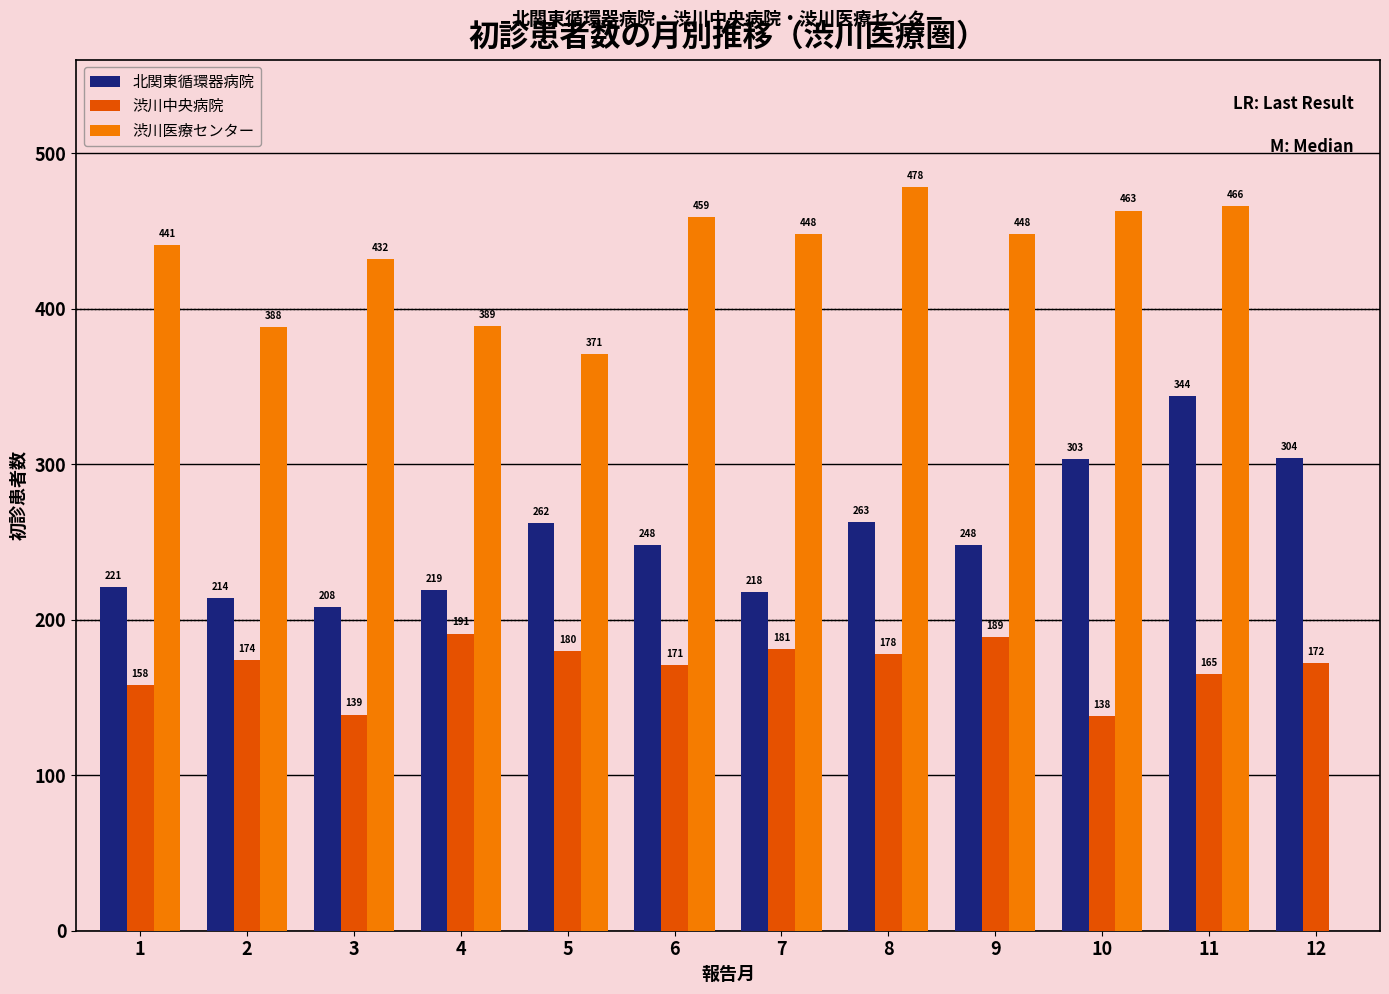

Is it true that 渋川中央病院 equals 178 at 8?

True